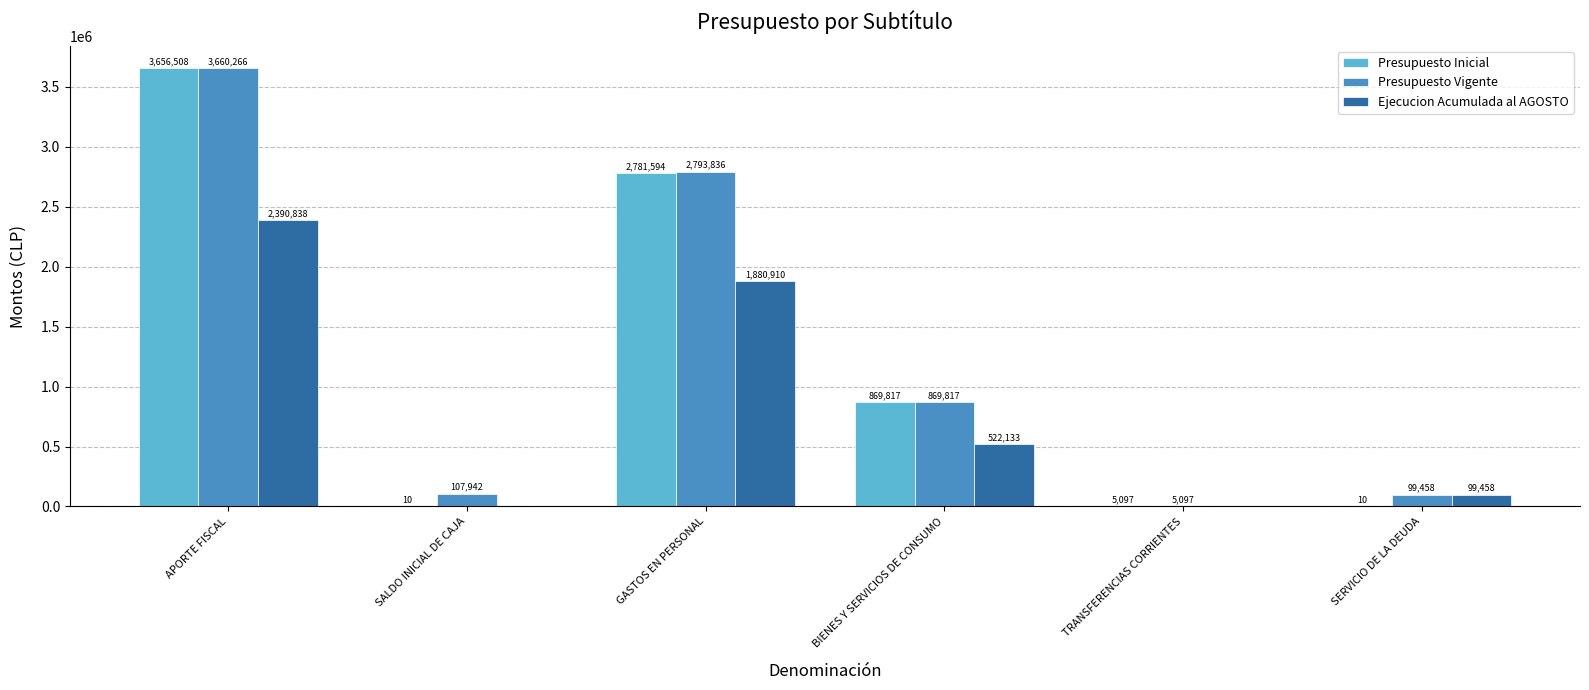

Which category has the highest value in the Presupuesto Inicial series?

APORTE FISCAL